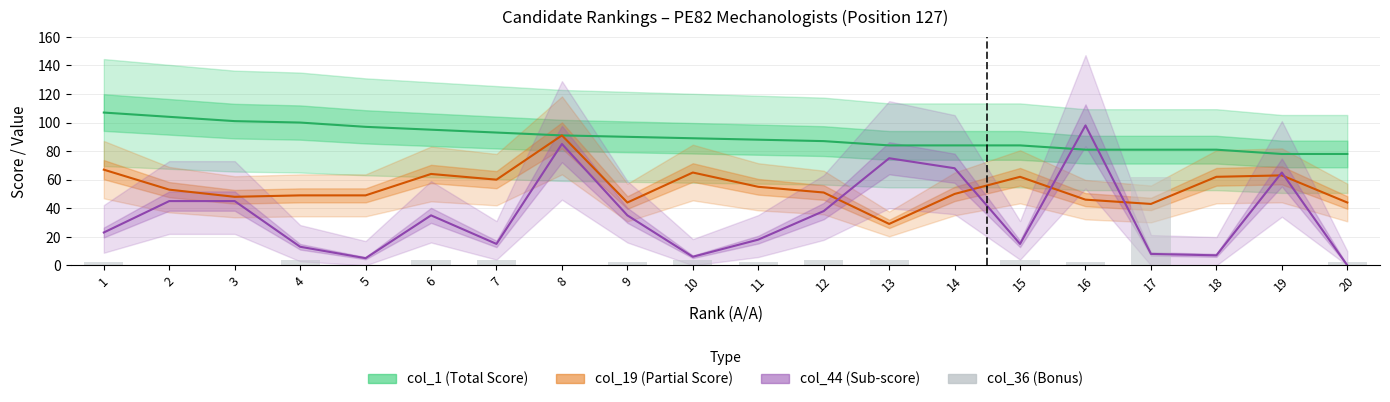

The value at 18 is 0. True or false?

True